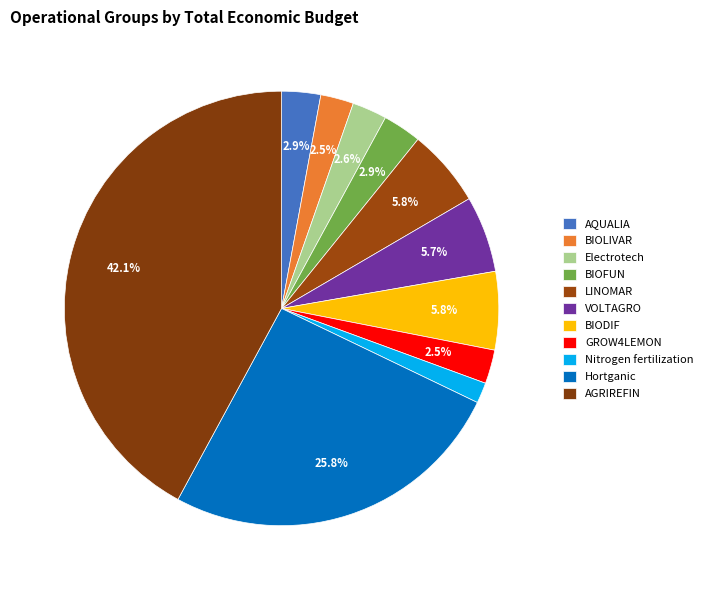

How many segments does this pie chart have?

11